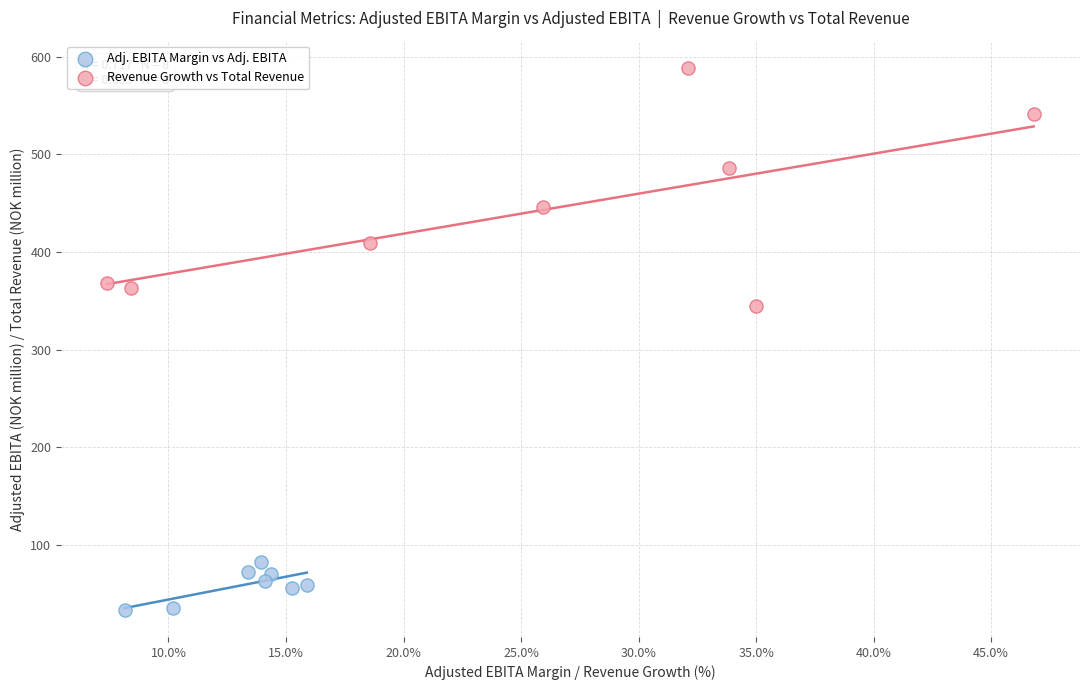

Which series contains the lowest Y value?

Adj. EBITA Margin vs Adj. EBITA